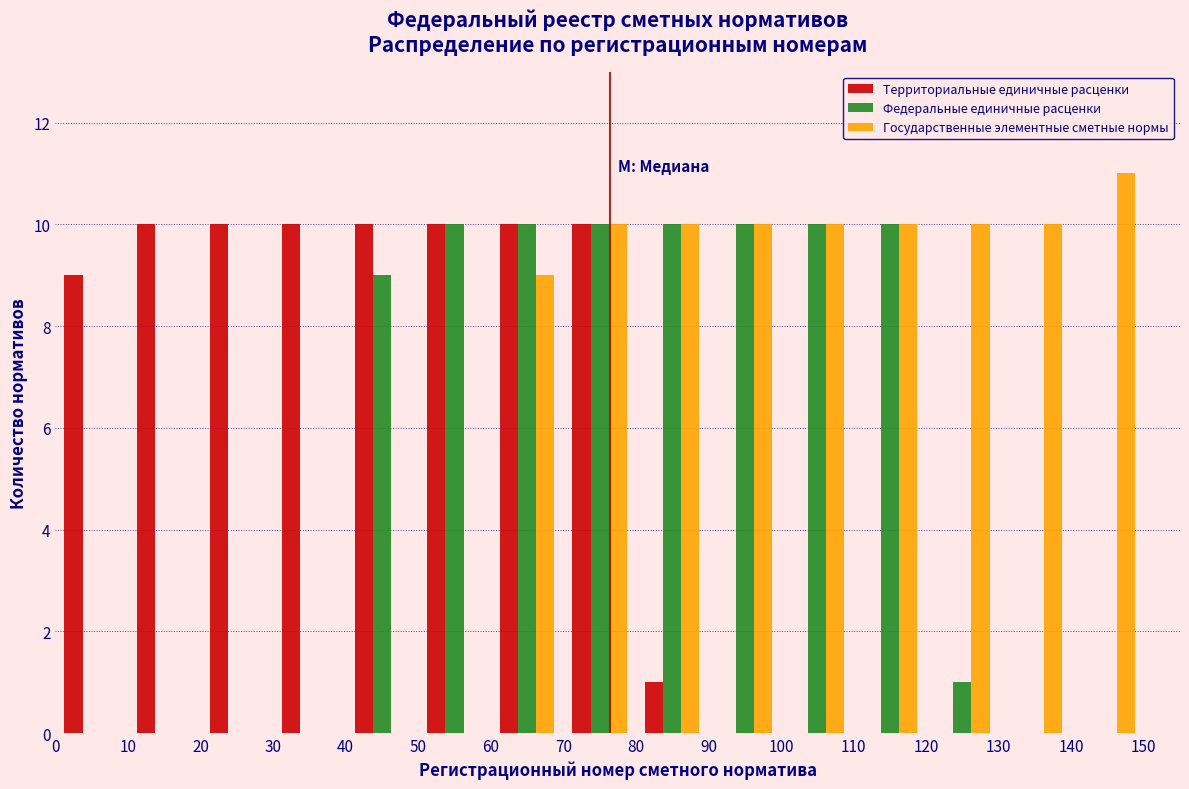

Reading left to right, transcribe this chart: for each range on the x-axis, give the height of each series' bar. The values are not printed on the chart, so give them approximately, as read against the axis.

0 to 10: Территориальные единичные расценки=9	Федеральные единичные расценки=0	Государственные элементные сметные нормы=0
10 to 20: Территориальные единичные расценки=10	Федеральные единичные расценки=0	Государственные элементные сметные нормы=0
20 to 30: Территориальные единичные расценки=10	Федеральные единичные расценки=0	Государственные элементные сметные нормы=0
30 to 40: Территориальные единичные расценки=10	Федеральные единичные расценки=0	Государственные элементные сметные нормы=0
40 to 50: Территориальные единичные расценки=10	Федеральные единичные расценки=9	Государственные элементные сметные нормы=0
50 to 60: Территориальные единичные расценки=10	Федеральные единичные расценки=10	Государственные элементные сметные нормы=0
60 to 70: Территориальные единичные расценки=10	Федеральные единичные расценки=10	Государственные элементные сметные нормы=9
70 to 80: Территориальные единичные расценки=10	Федеральные единичные расценки=10	Государственные элементные сметные нормы=10
80 to 90: Территориальные единичные расценки=1	Федеральные единичные расценки=10	Государственные элементные сметные нормы=10
90 to 100: Территориальные единичные расценки=0	Федеральные единичные расценки=10	Государственные элементные сметные нормы=10
100 to 110: Территориальные единичные расценки=0	Федеральные единичные расценки=10	Государственные элементные сметные нормы=10
110 to 120: Территориальные единичные расценки=0	Федеральные единичные расценки=10	Государственные элементные сметные нормы=10
120 to 130: Территориальные единичные расценки=0	Федеральные единичные расценки=1	Государственные элементные сметные нормы=10
130 to 140: Территориальные единичные расценки=0	Федеральные единичные расценки=0	Государственные элементные сметные нормы=10
140 to 150: Территориальные единичные расценки=0	Федеральные единичные расценки=0	Государственные элементные сметные нормы=11